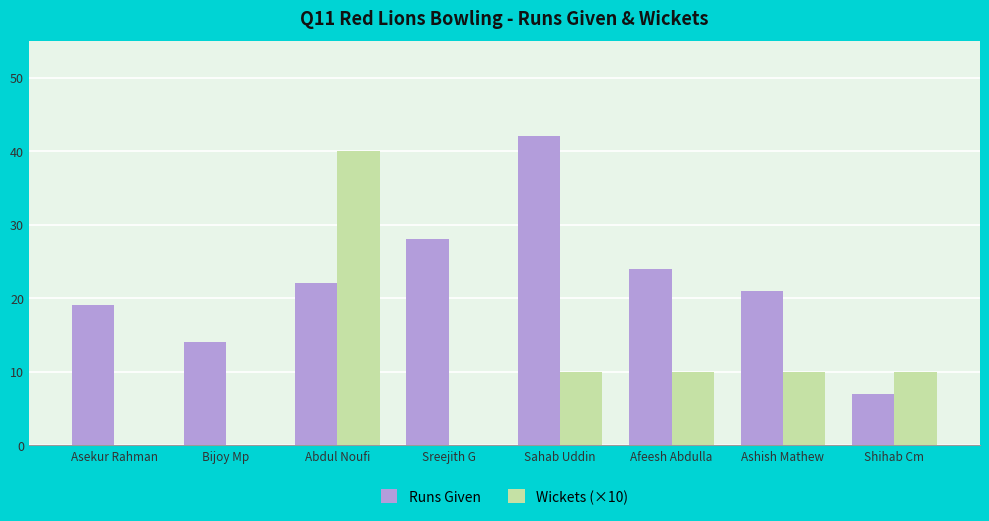

Where is Runs Given nearest to the value 24?

Afeesh Abdulla